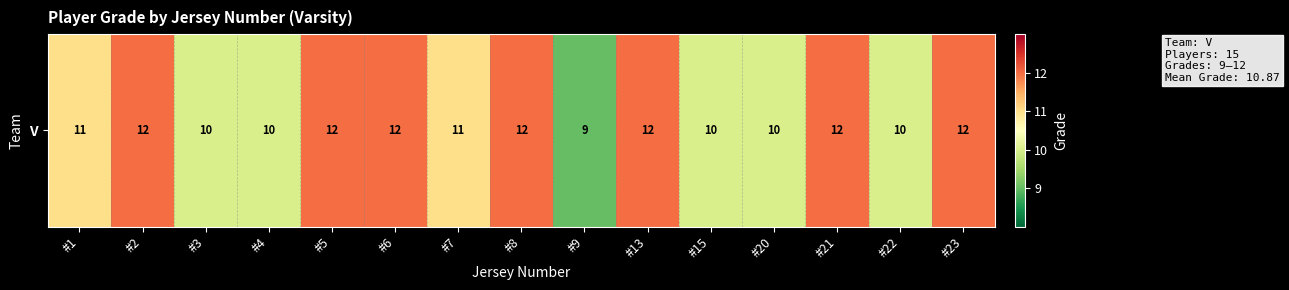

List the labels in order of value, largest first.

#2, #5, #6, #8, #13, #21, #23, #1, #7, #3, #4, #15, #20, #22, #9